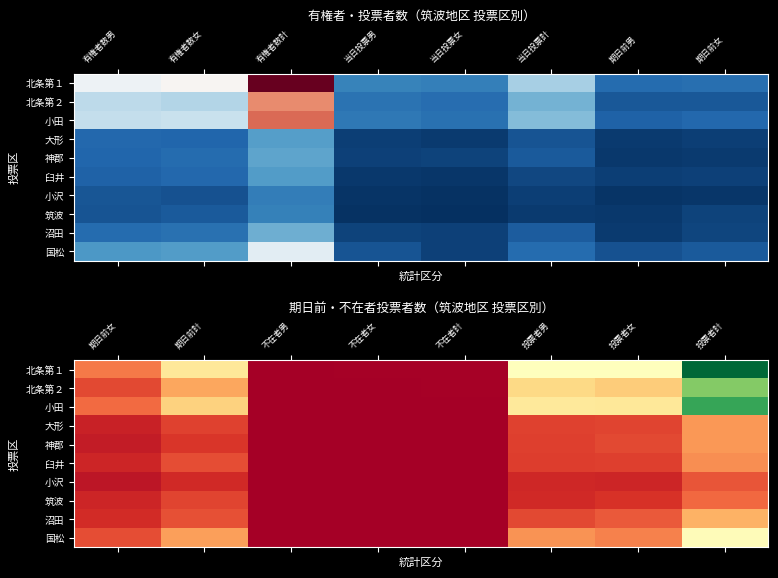

At which label does 小沢 reach its minimum?

不在者女